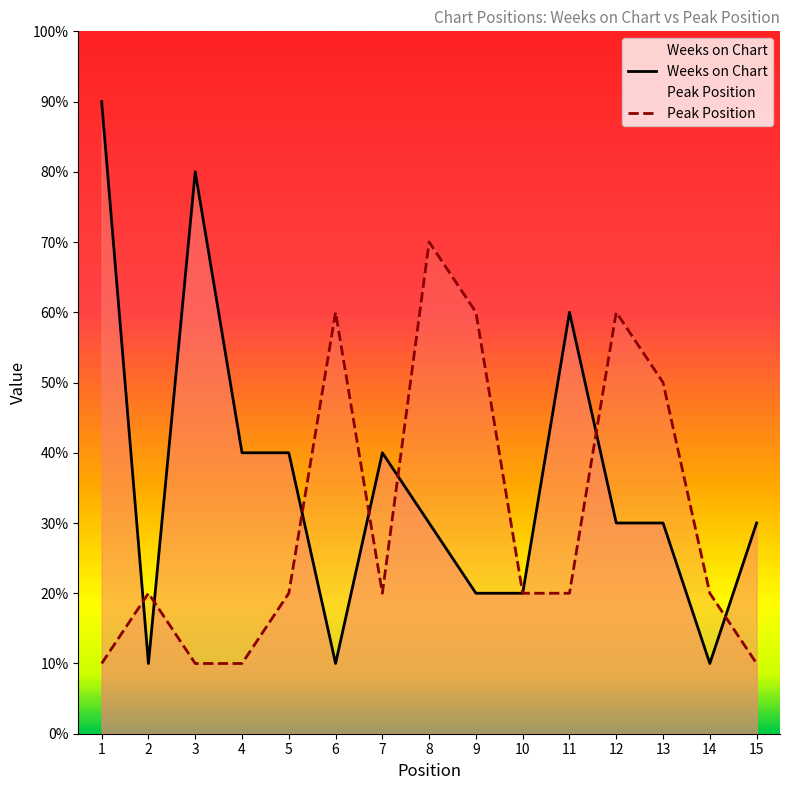

True or false: Weeks on Chart and Peak Position cross at least once.

True